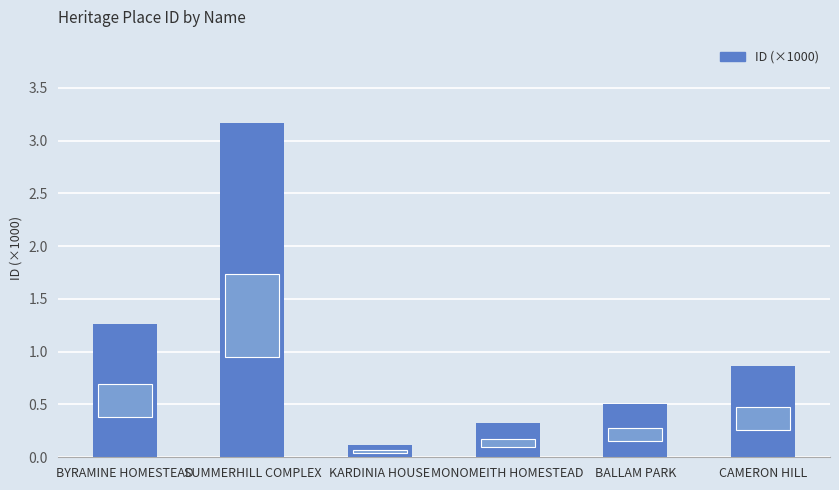

Is it true that the value at BALLAM PARK is 0.5?

True